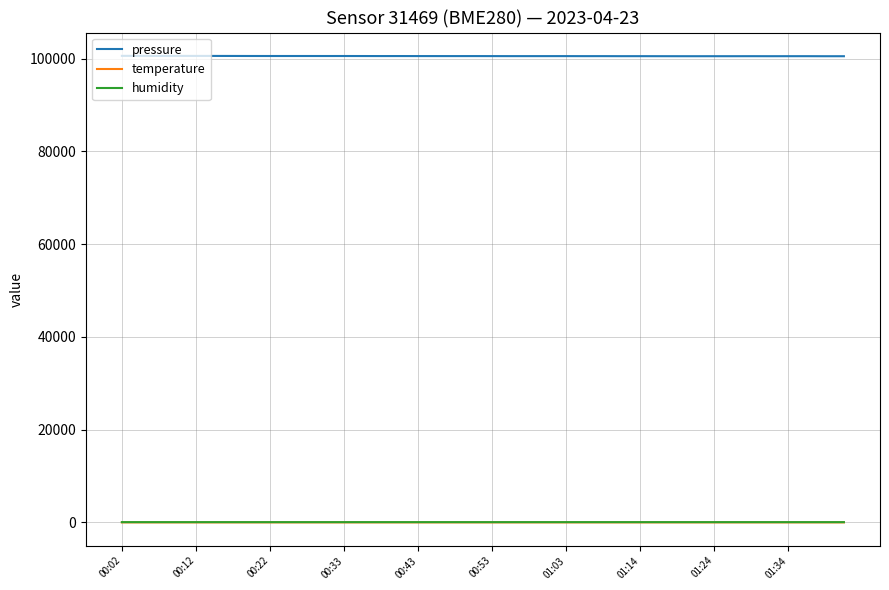

True or false: pressure and temperature intersect in this chart.

False